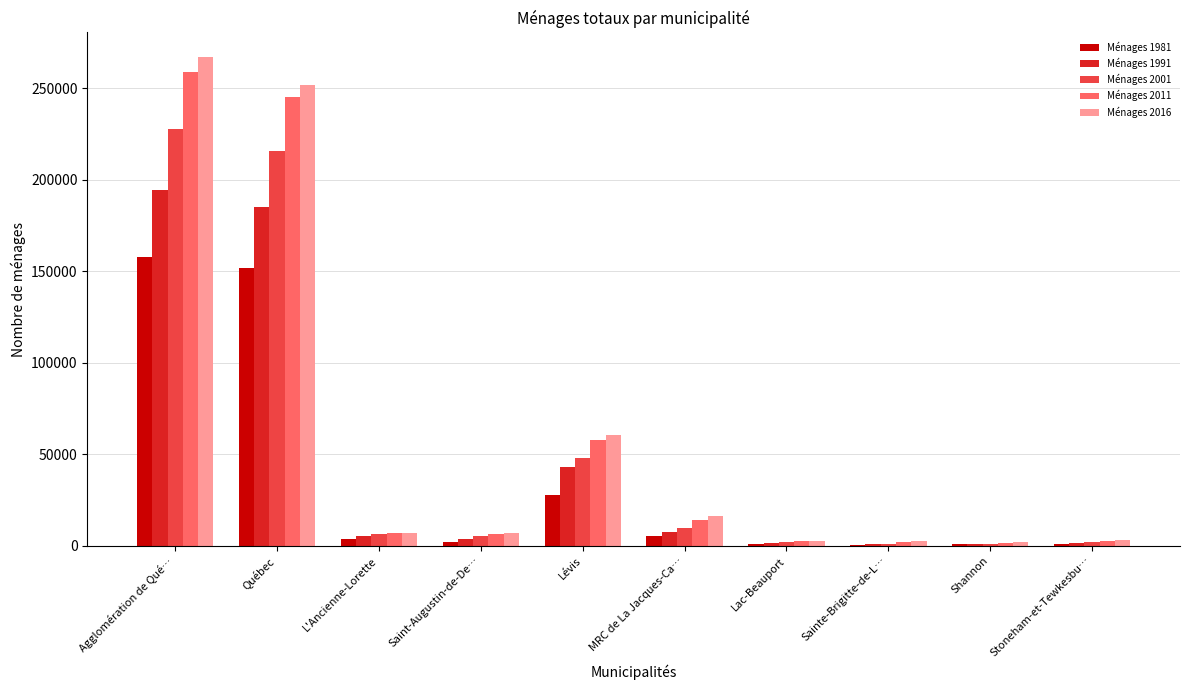

What is the total value across all series at Québec?

1050540